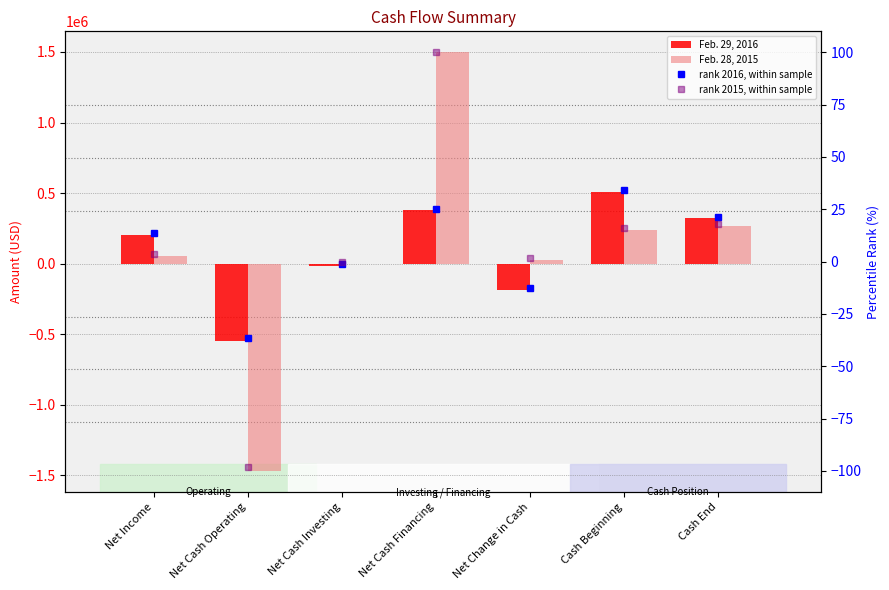

Are the bars horizontal?

No